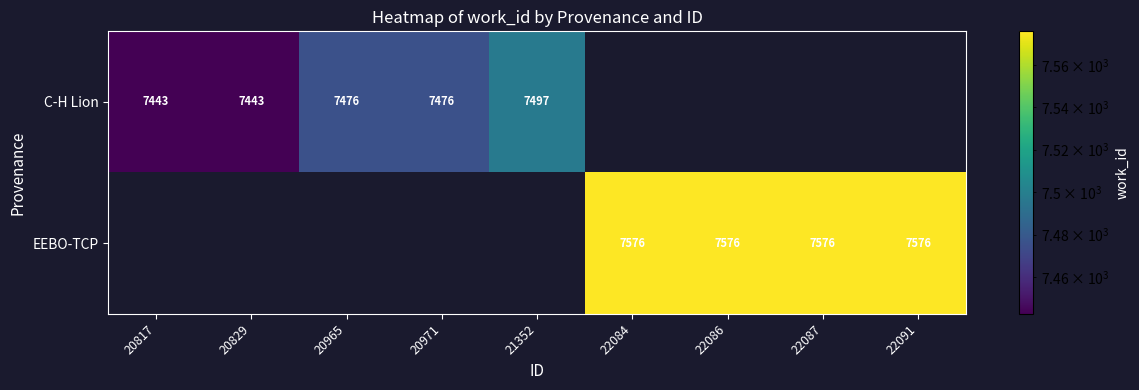

Which label corresponds to the smallest value in the chart?

20817